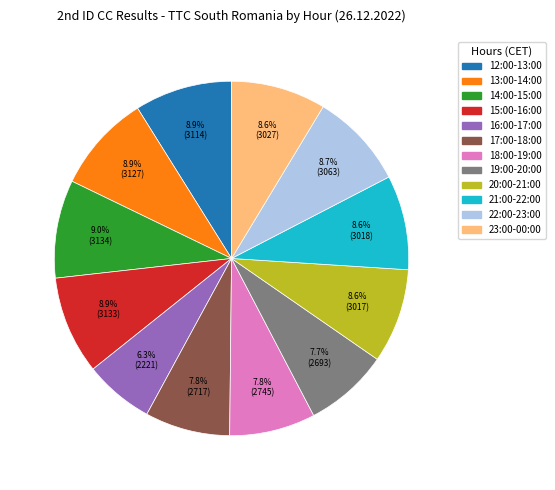

To the nearest percent, what is the average slice percentage?

8%